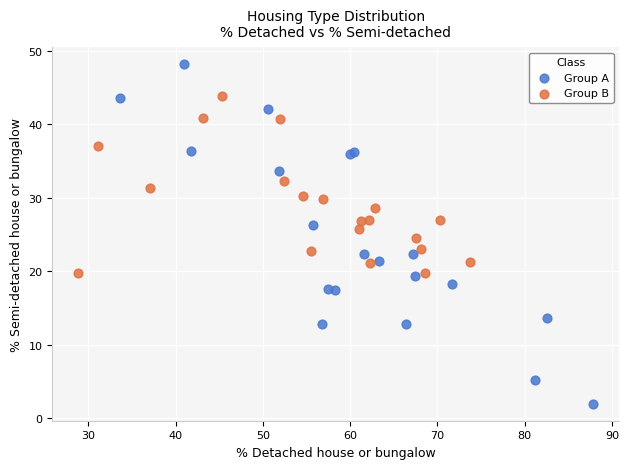

Which series has the widest spread of Y values?

Group A